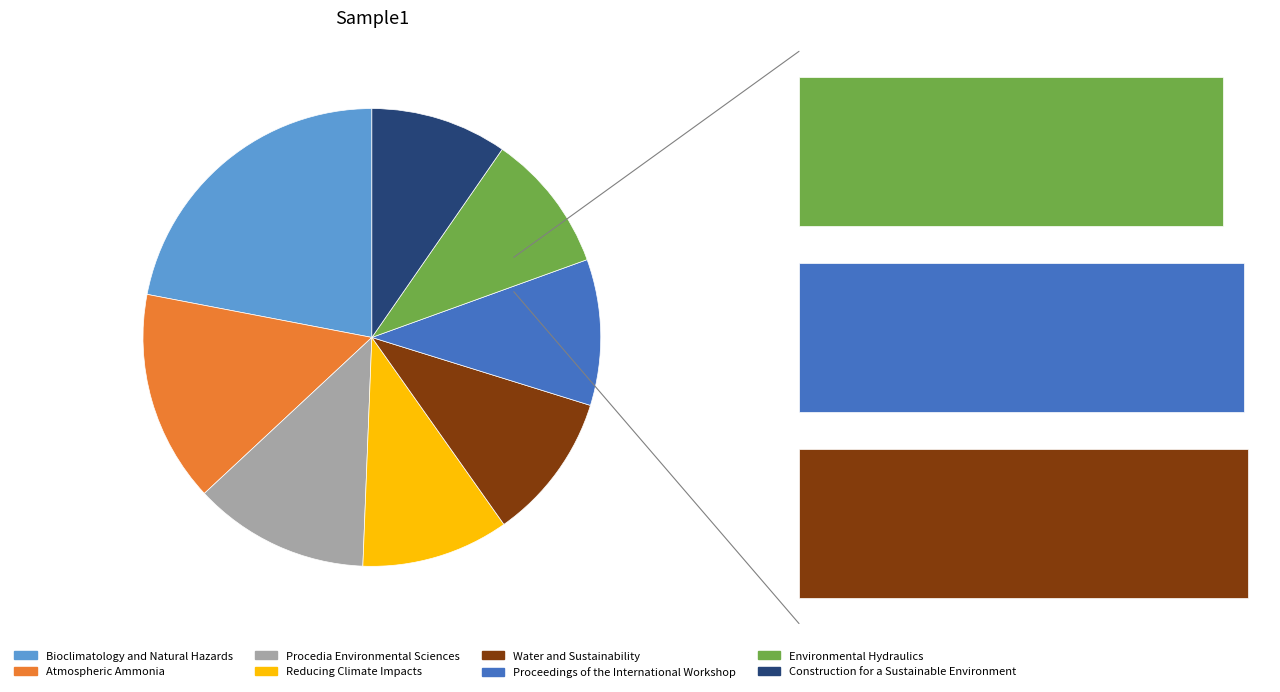

What is the ratio of the value at Water and Sustainability to the value at Procedia Environmental Sciences?

0.8